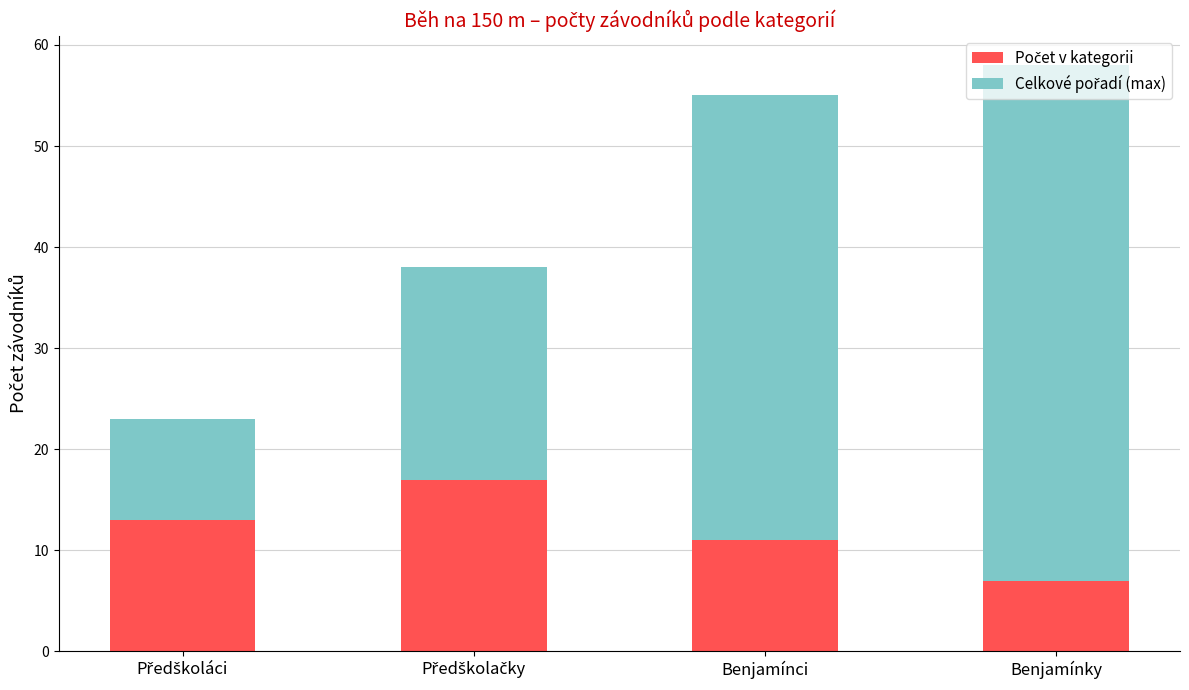

Count the number of data series in this chart.

2